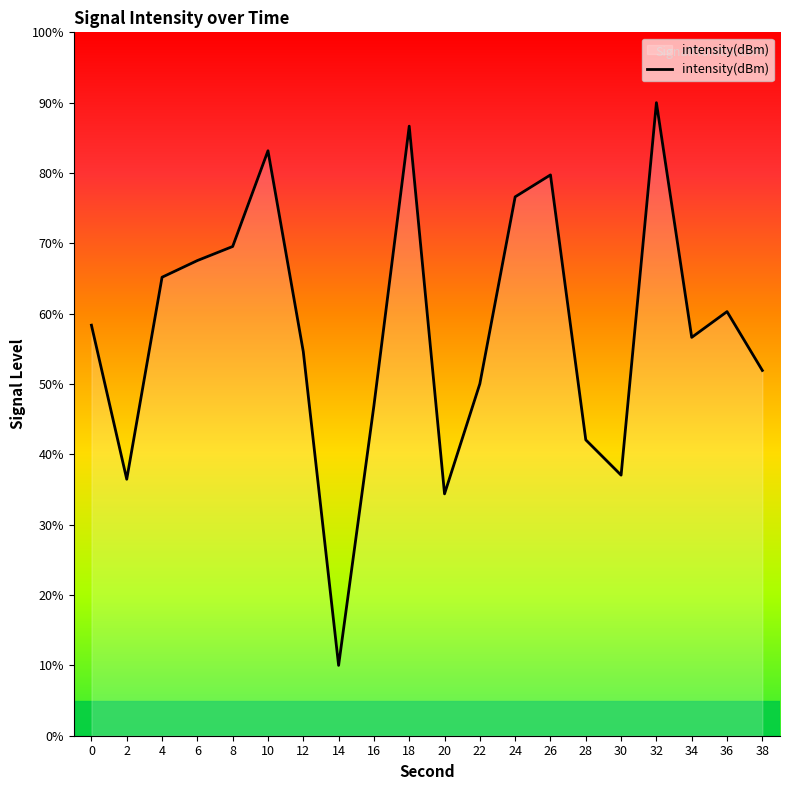

Reading right to left, extract all data points from this chart.

51.9	60.3	56.6	90.0	37.0	42.1	79.7	76.6	50.0	34.4	86.7	46.9	10.0	54.6	83.2	69.6	67.6	65.2	36.5	58.4